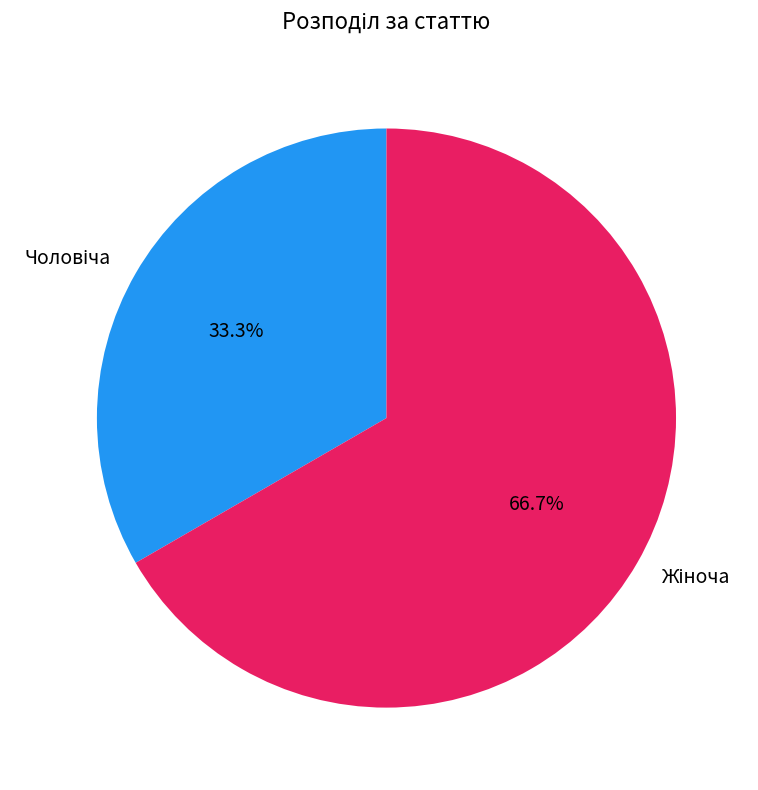

To the nearest percent, what is the difference between the largest and smallest slice percentages?

33%